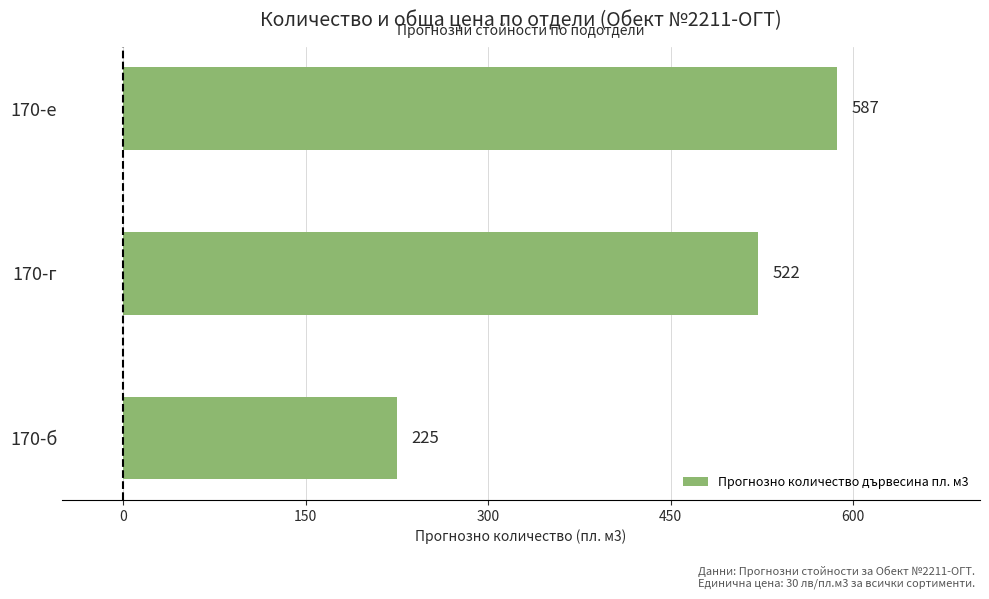

Reading bottom to top, transcribe all the data shown in this chart.

170-б=225	170-г=522	170-е=587